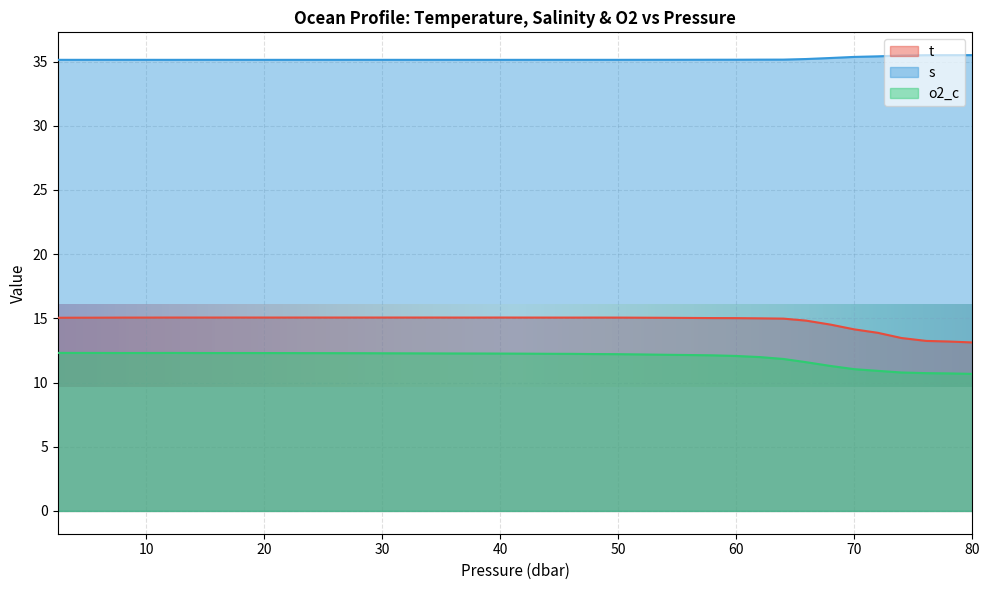

True or false: t has more than 1 interior local peaks.

True